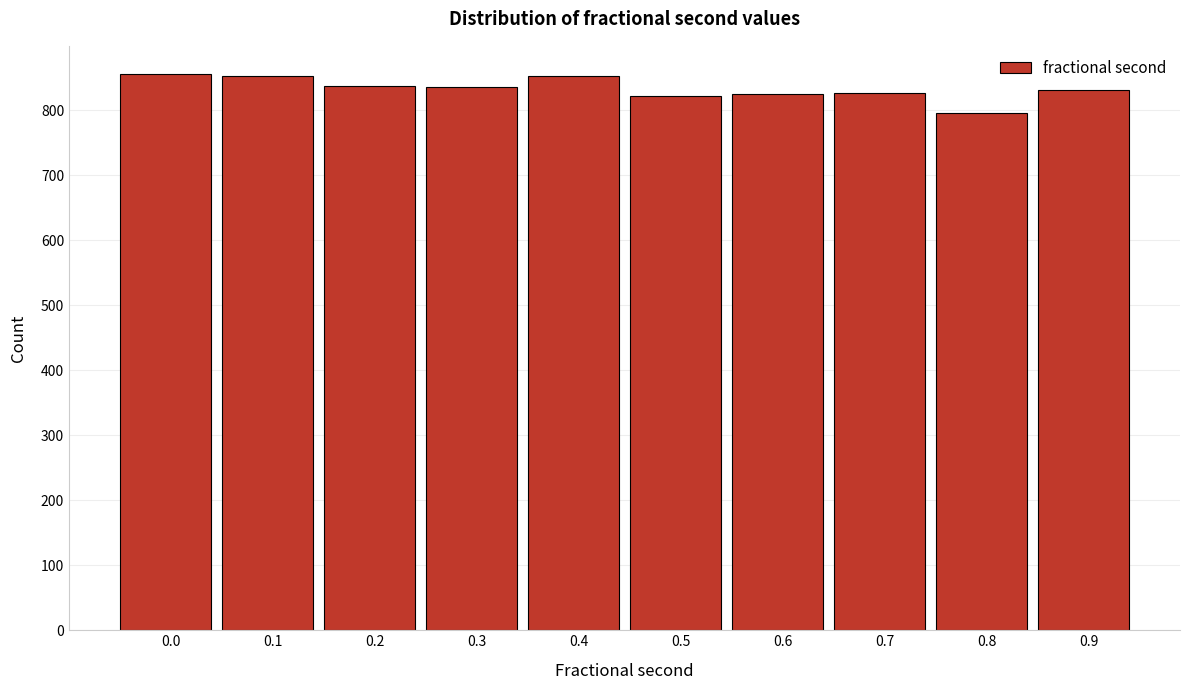

What value does the data have at 0.5?

822